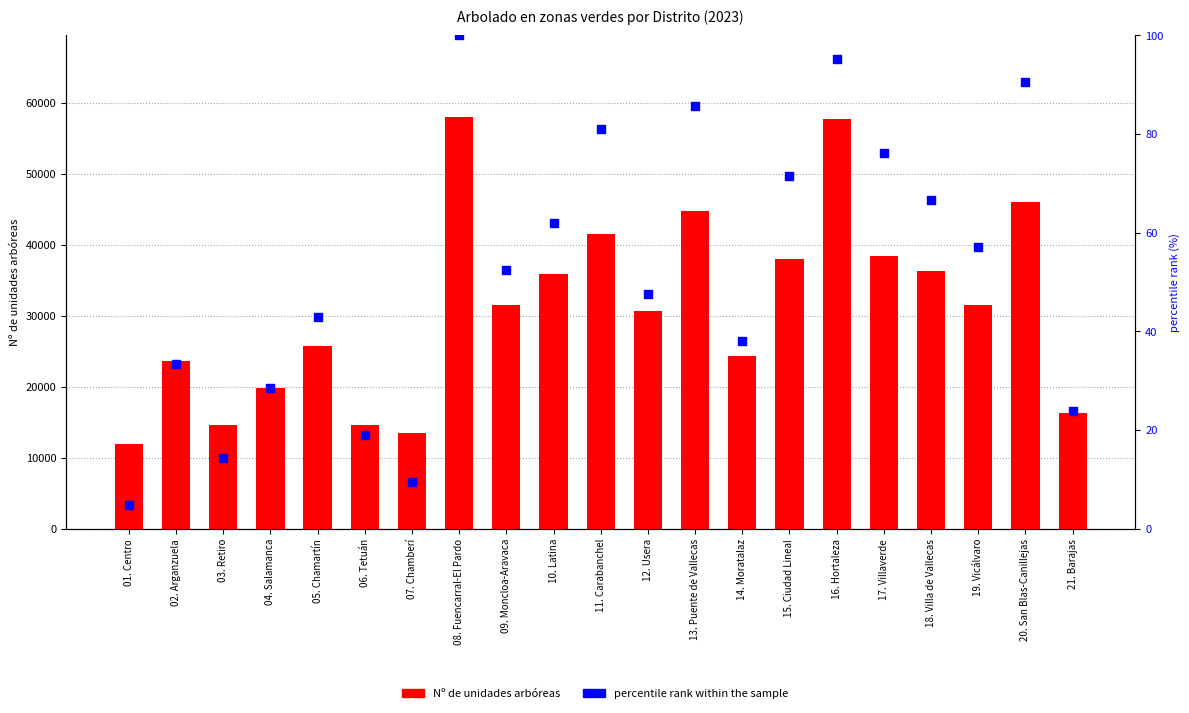

Which series reaches the minimum Y coordinate?

percentile rank within the sample